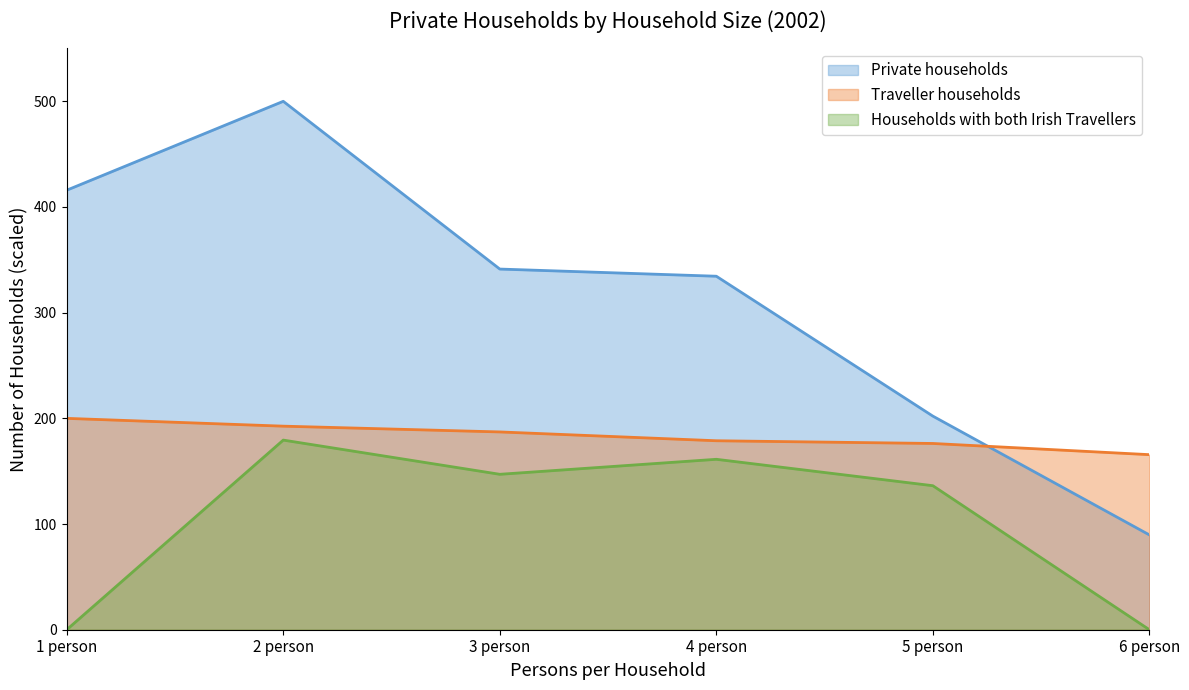

At how many categories does at least one series exceed 316?

4